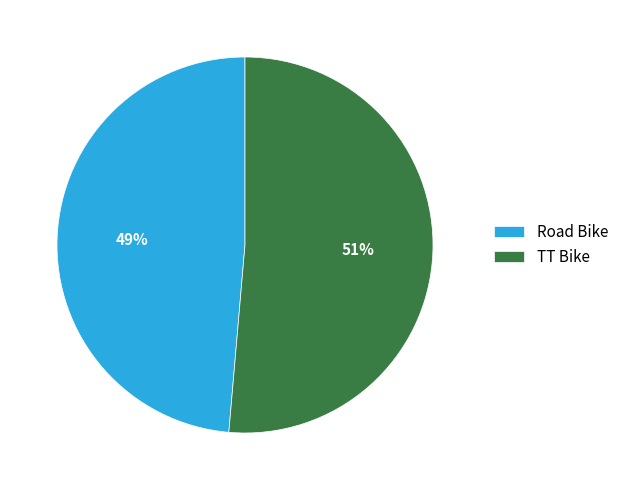

Rank the categories by value from highest to lowest.

TT Bike, Road Bike